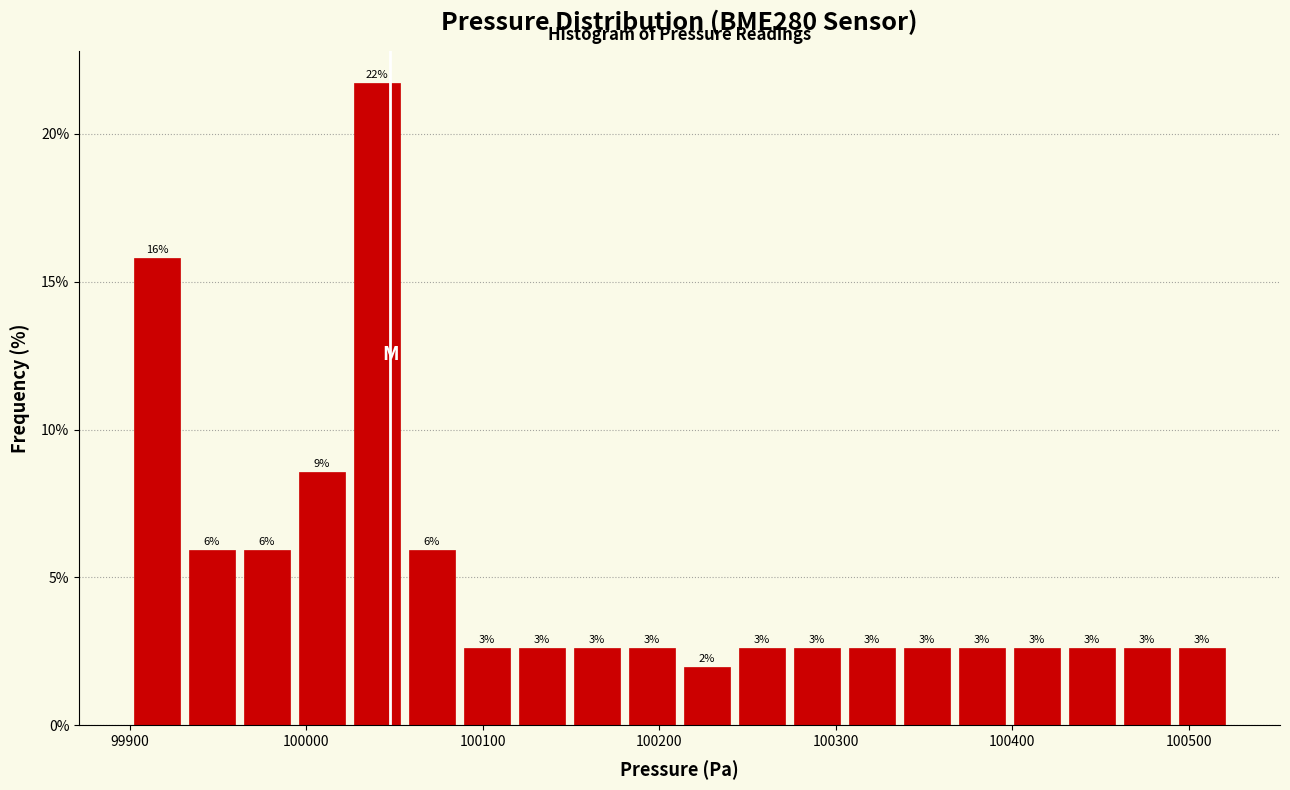

Read against the x-axis, roughly where is the centre of the tallest bar?

100040